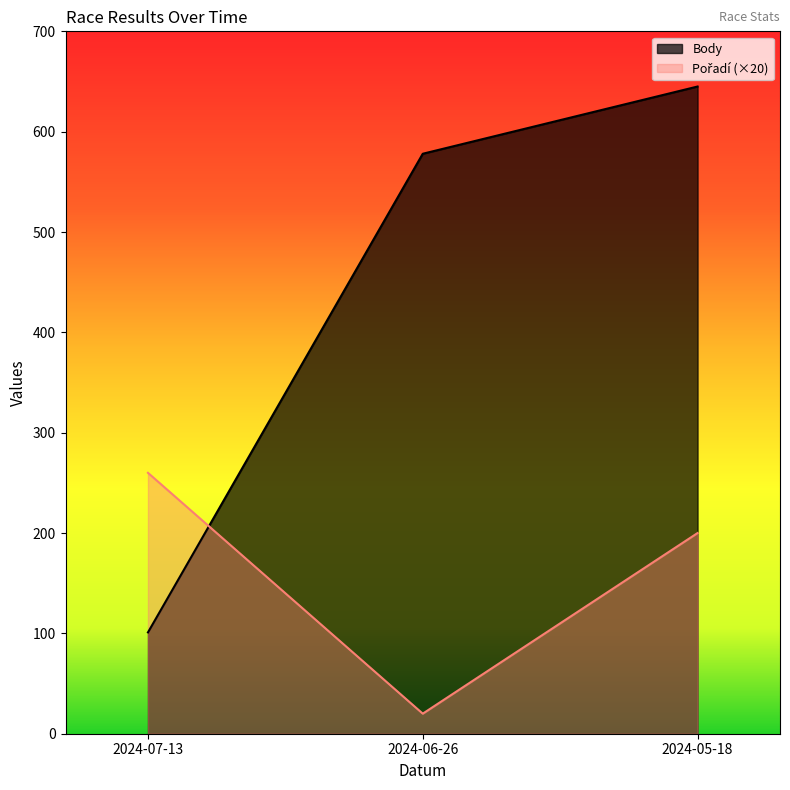

What is the label of the 1st point from the left?

2024-07-13